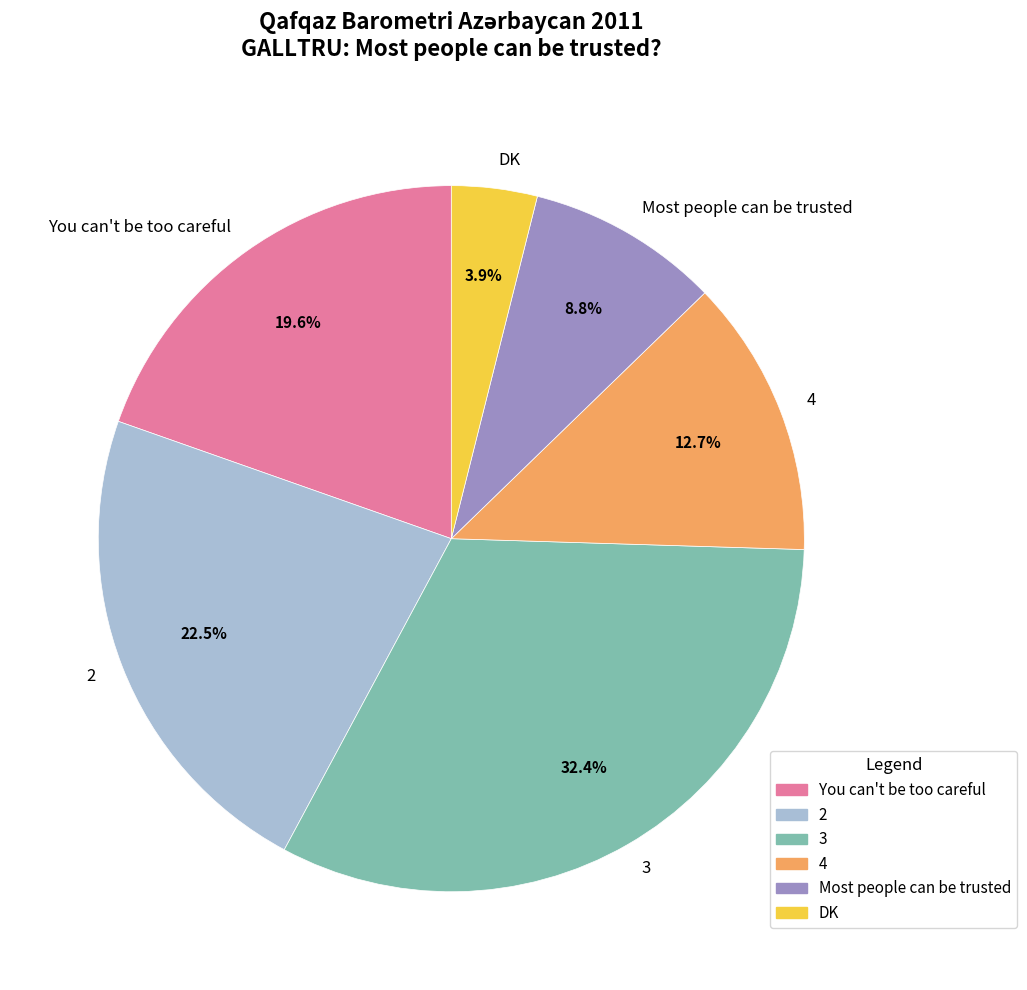

How many segments does this pie chart have?

6